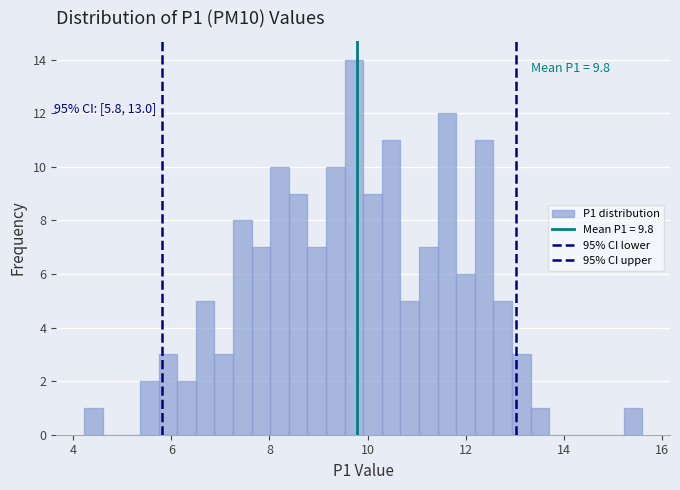

Read against the x-axis, roughly where is the centre of the tallest bar?

9.8